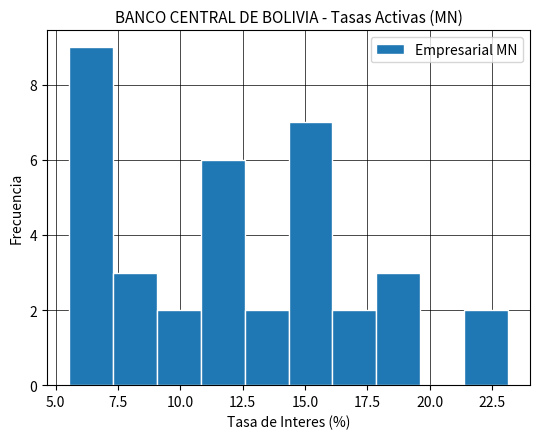

Around what value on the x-axis is the tallest bar? Give the approximate position of its centre, as read against the axis.

6.5